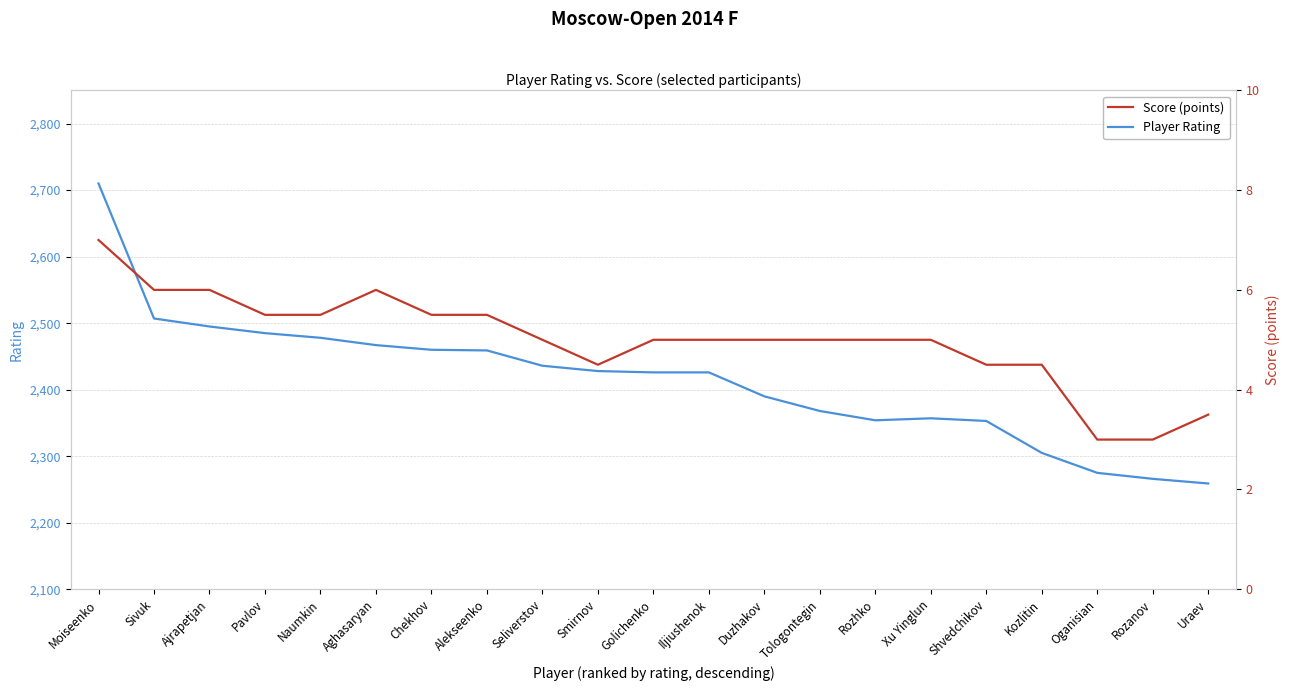

How many lines are shown in the chart?

2